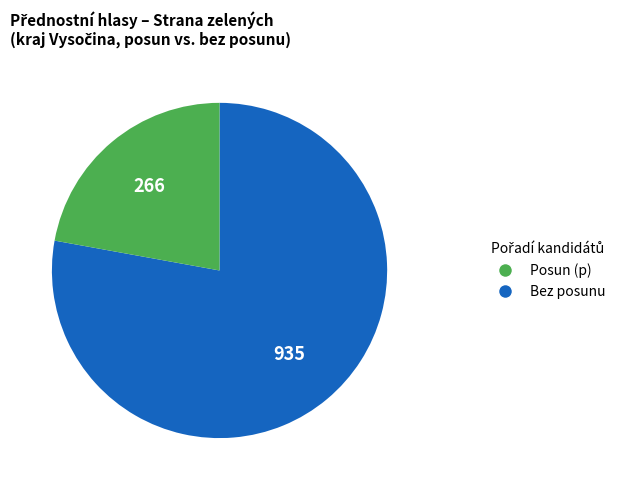

Does any single category account for the majority?

Yes